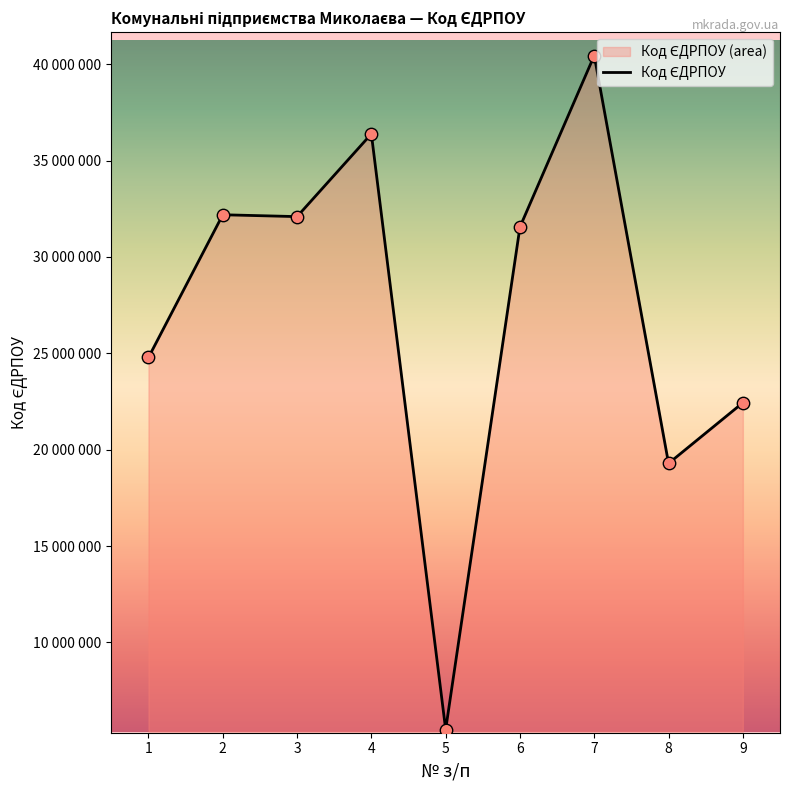

Approximately how many times larger is the value at 9 compared to 5?

4.1